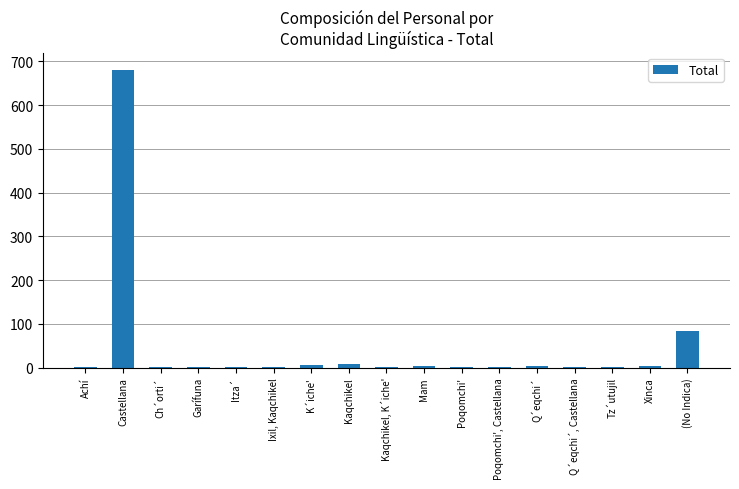

At which label is the value closest to 340?

(No Indica)